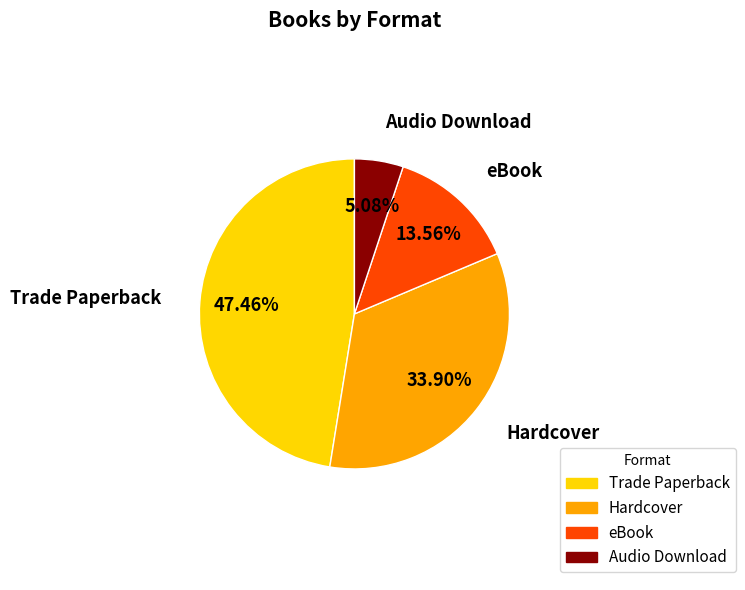

Is Hardcover the majority of the pie?

No